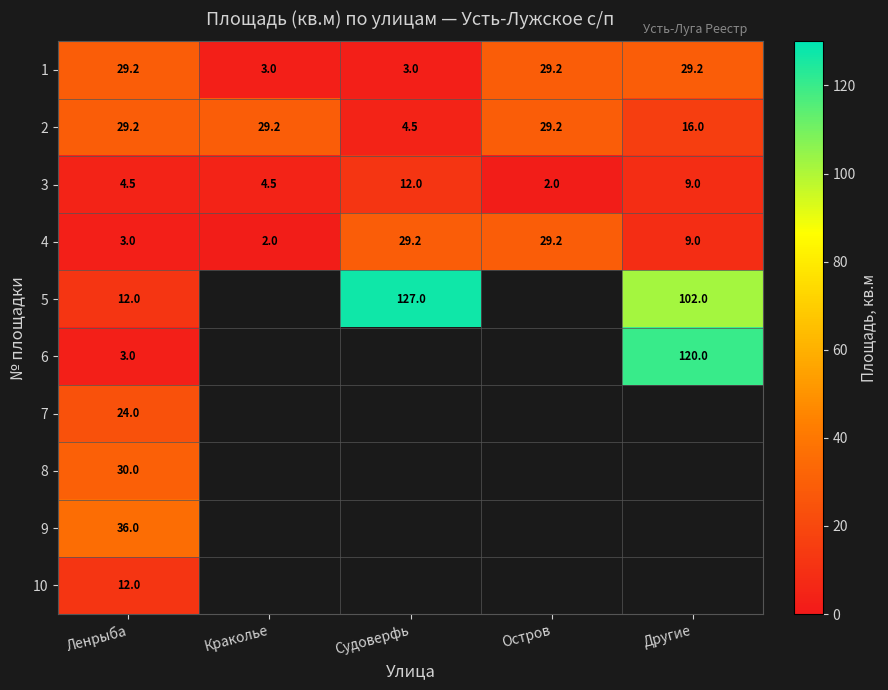

Where is 2 nearest to the value 16?

Другие